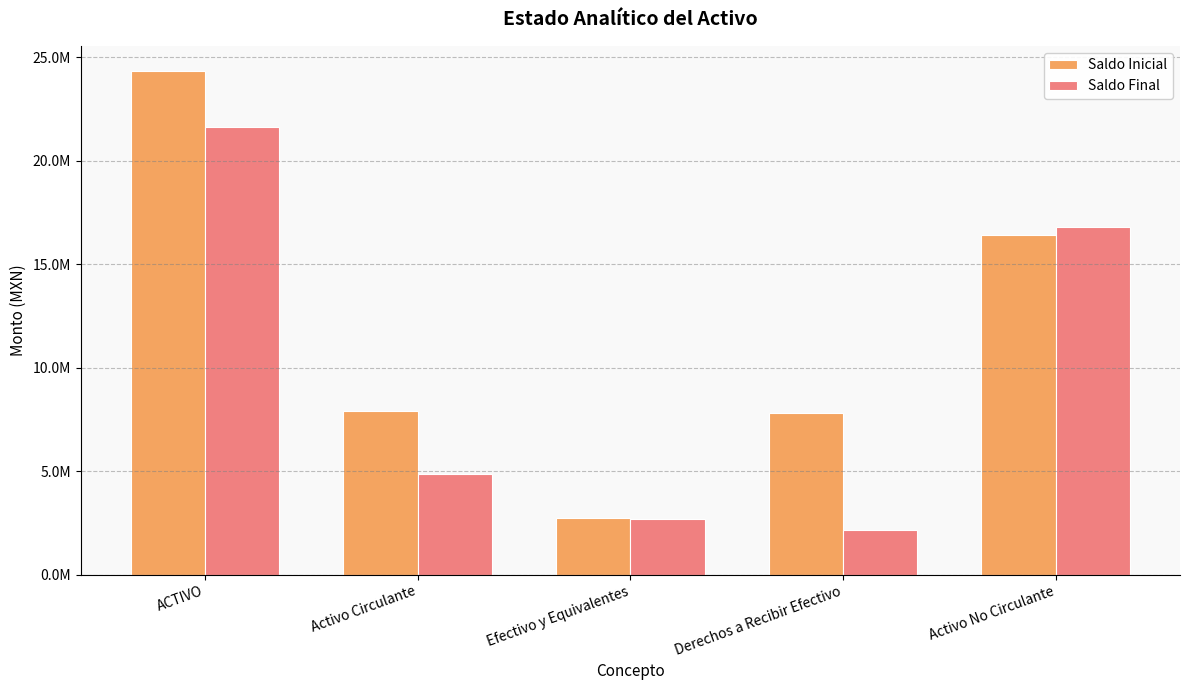

What is the label of the 2nd bar from the left?

Activo Circulante